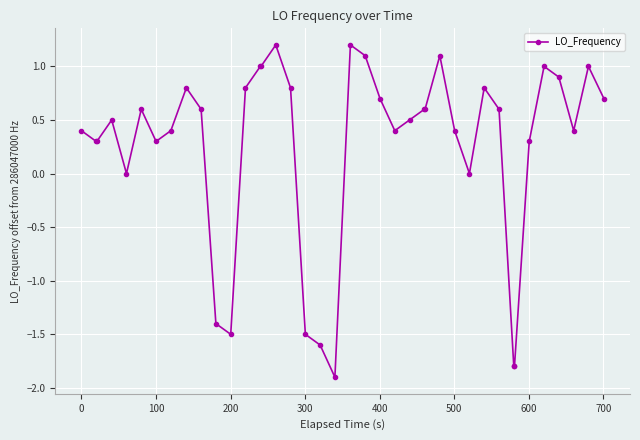

What is the maximum value shown in the chart?

1.2